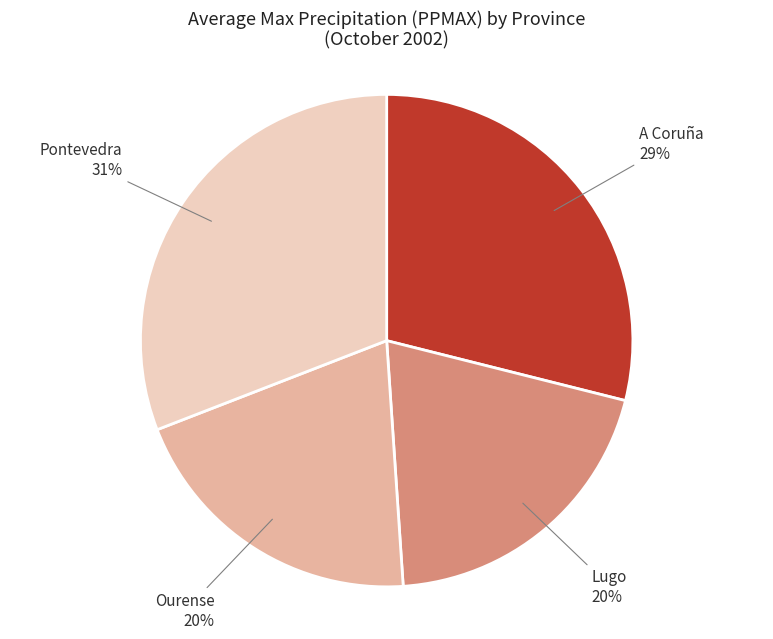

Which has a higher value, Pontevedra or A Coruña?

Pontevedra